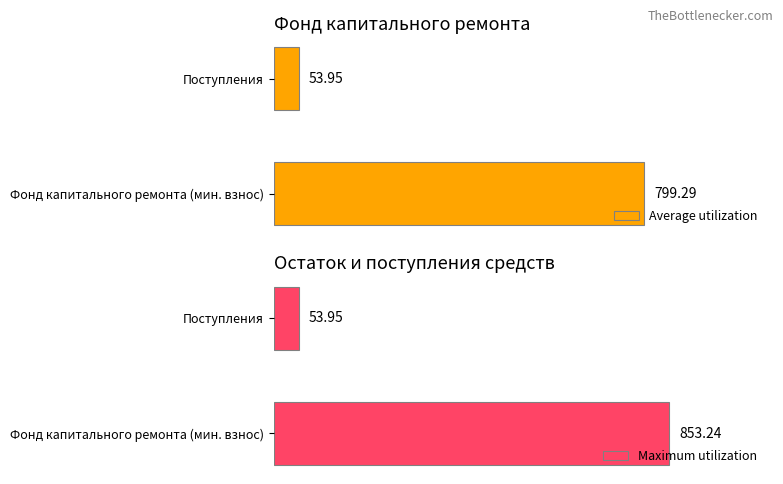

What is the difference between the maximum and minimum values in the Average utilization series?

745.3